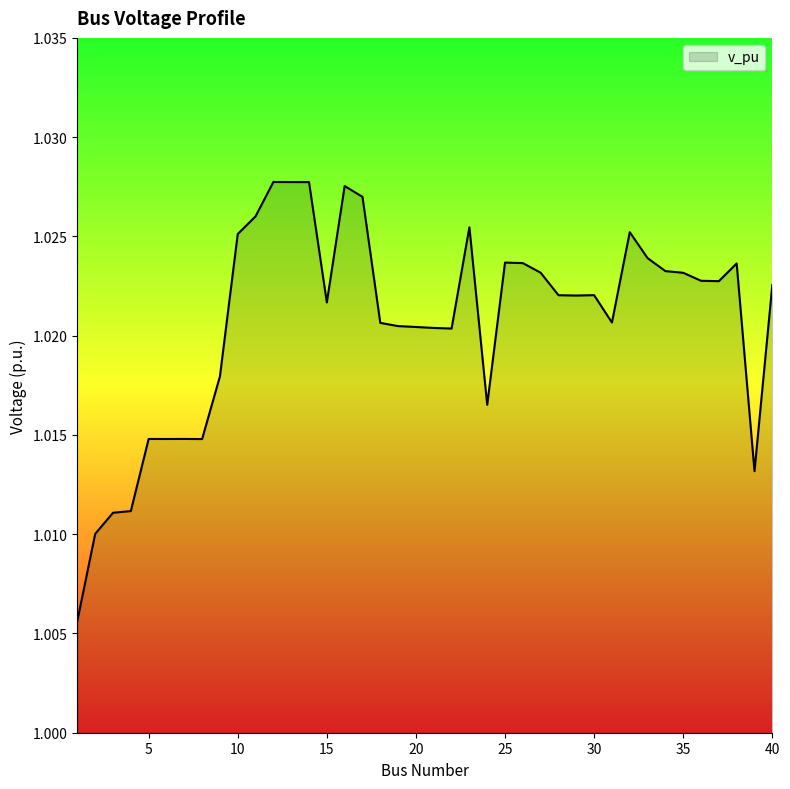

Where is the first local minimum?

6